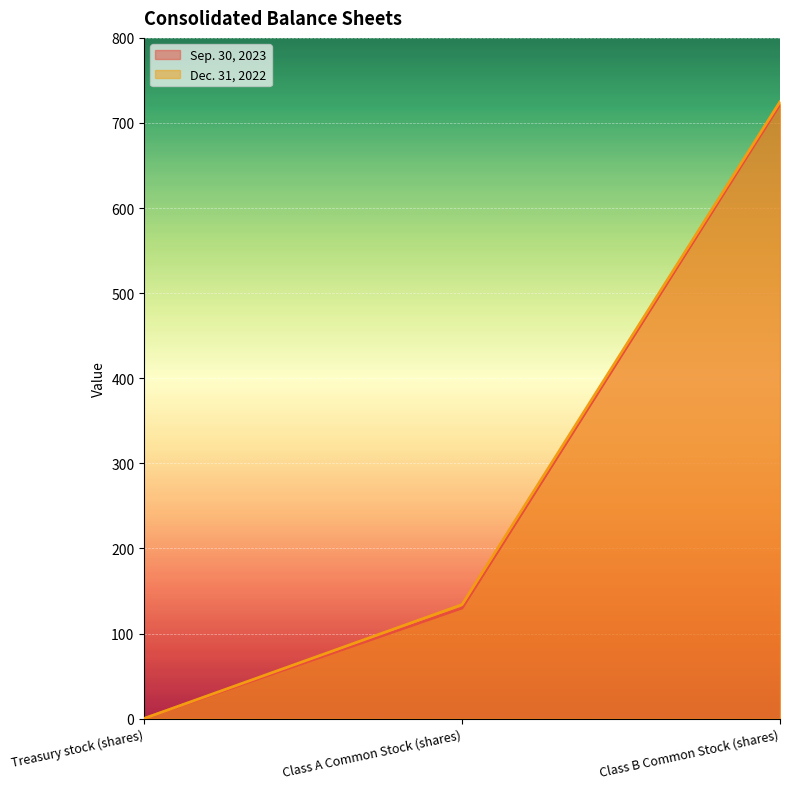

Reading left to right, what are all the values shown in this chart?

Sep. 30, 2023: 0.2	130.0	722.0
Dec. 31, 2022: 0.2	134.0	725.0